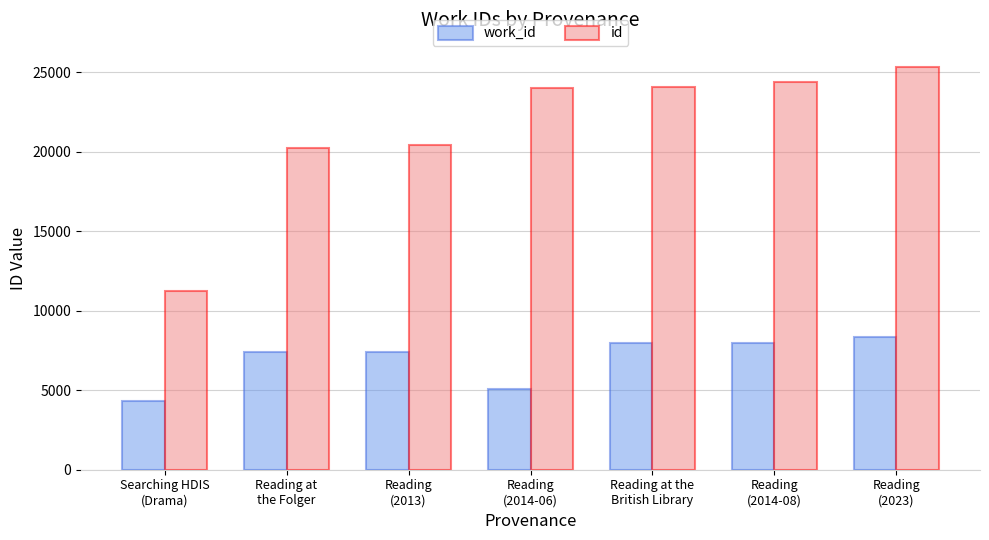

Is it true that work_id equals 7400 at Reading
(2013)?

True